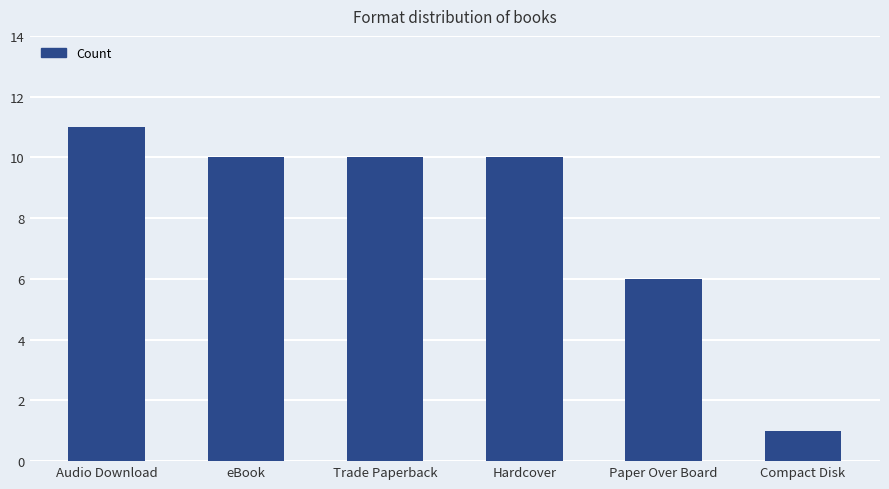

What is the maximum value shown in the chart?

11